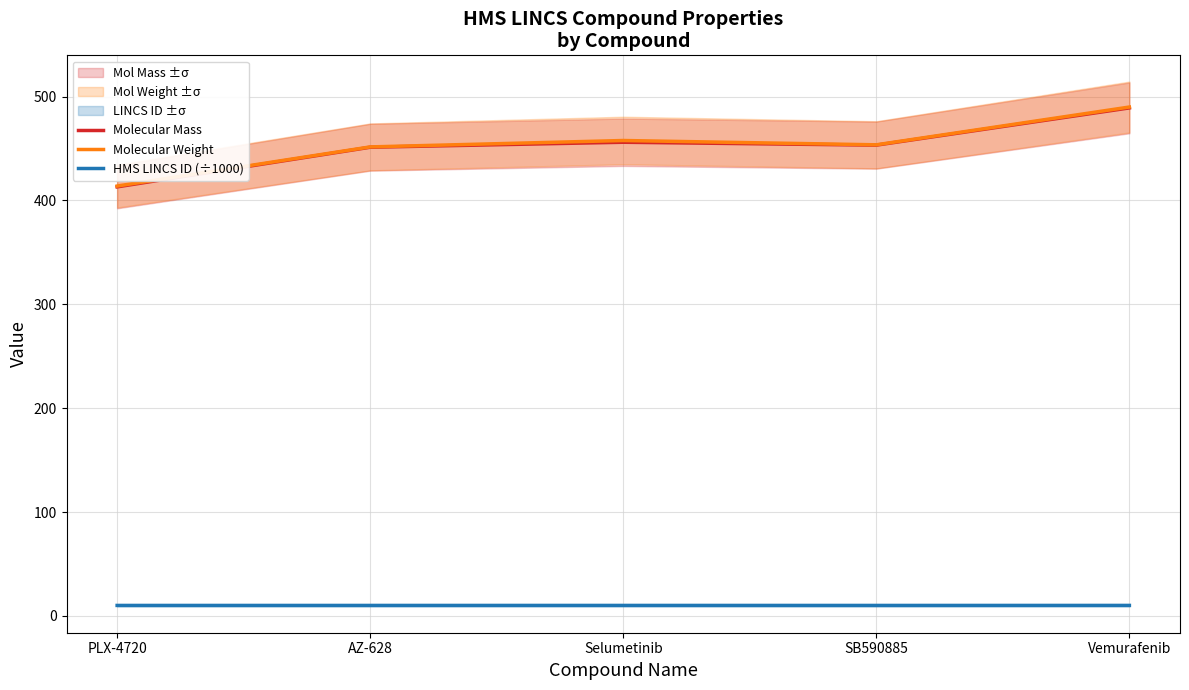

The Molecular Mass series shows 635.8 at PLX-4720. True or false?

False